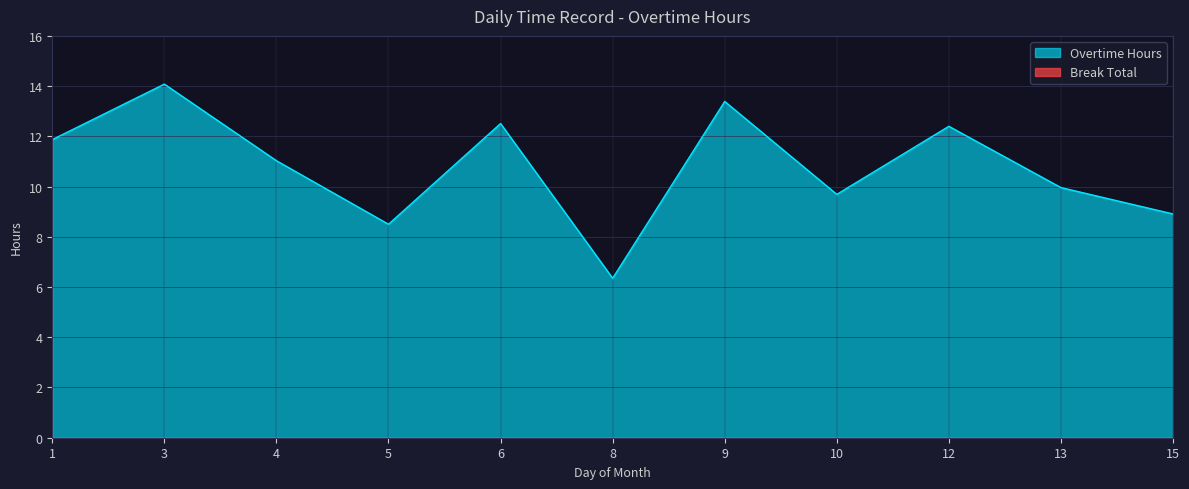

True or false: the data shows 5.5 at 13.

False